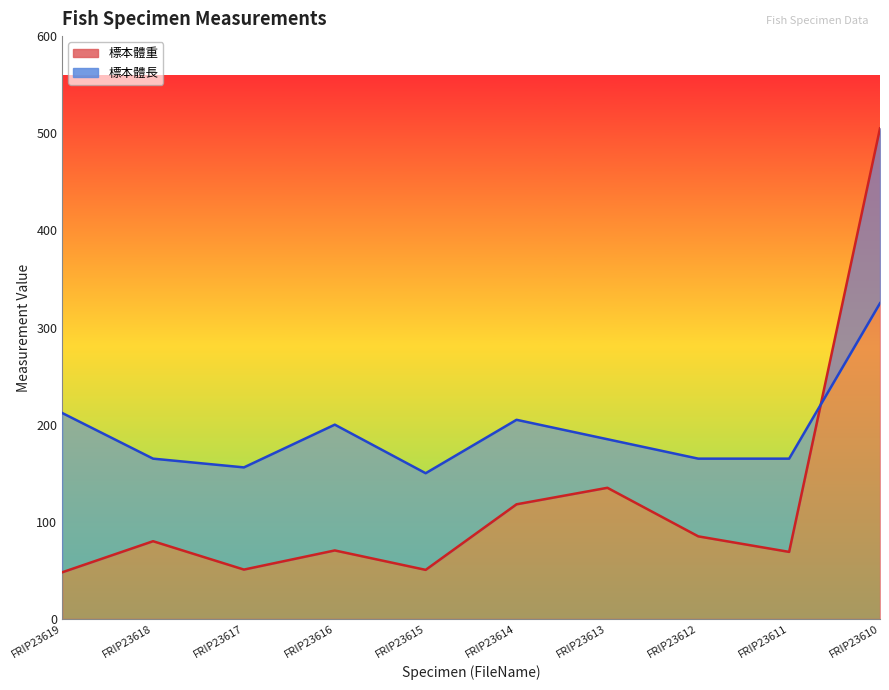

At which label is 標本體重 (line) closest to 276?

FRIP23613